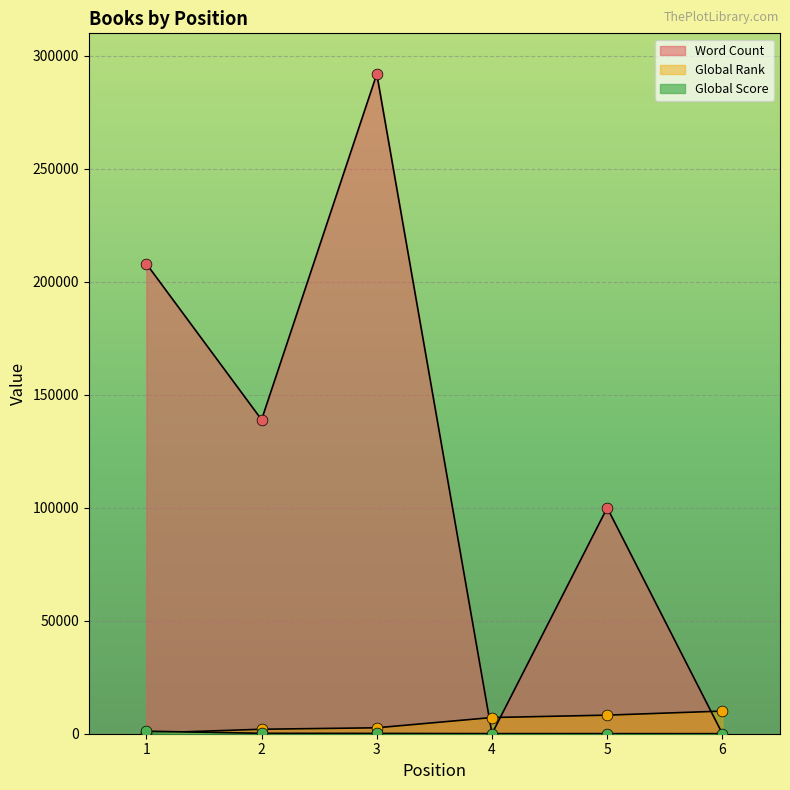

What are all the series names shown in the legend?

Global Score, Global Rank, Word Count